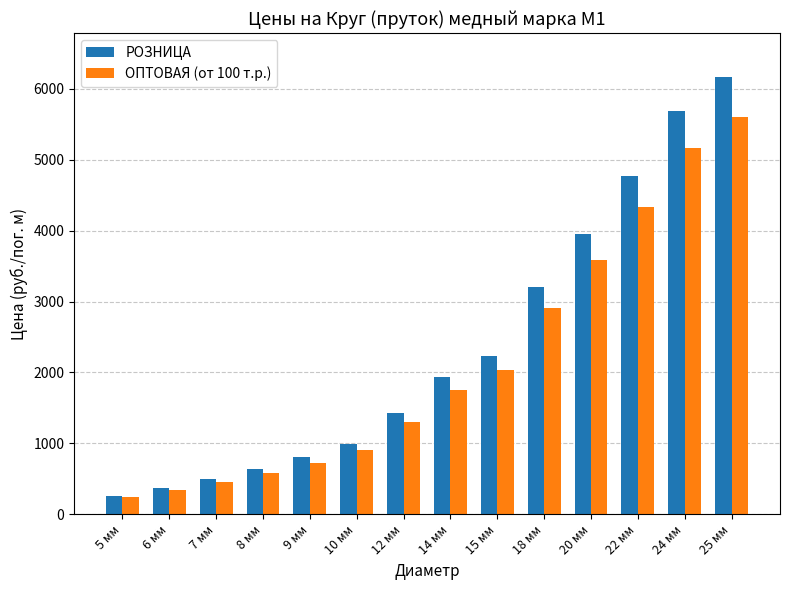

At which label is ОПТОВАЯ (от 100 т.р.) closest to 2920?

18 мм